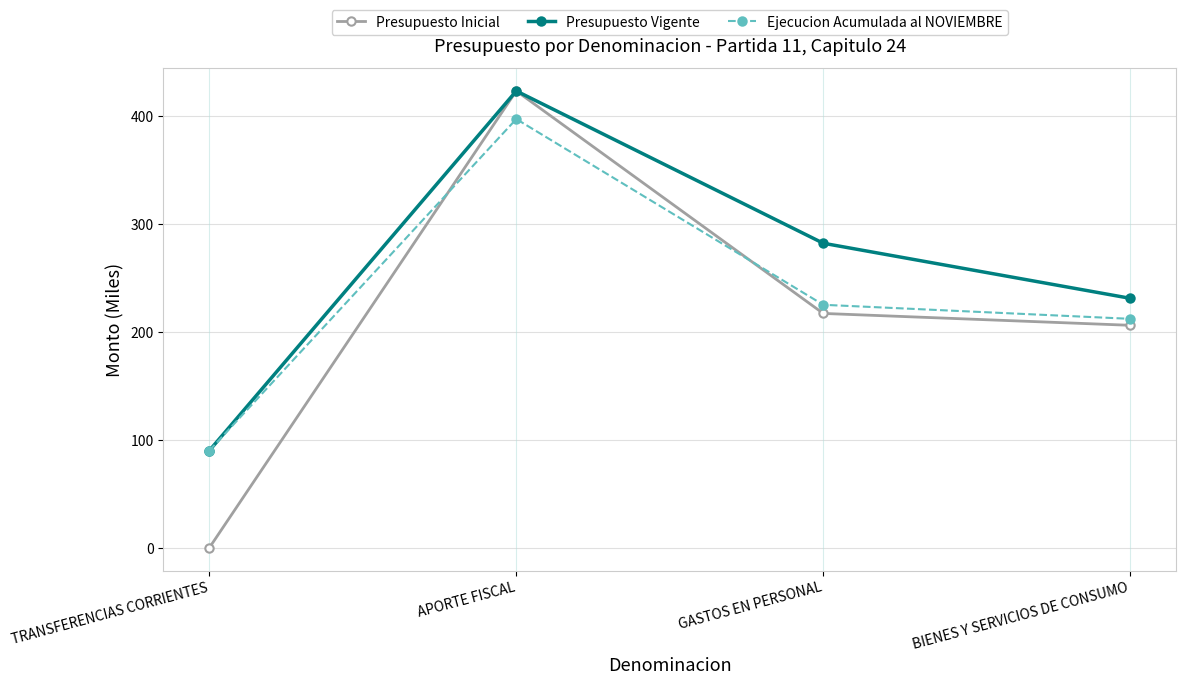

What is the label of the 3rd point from the right?

APORTE FISCAL